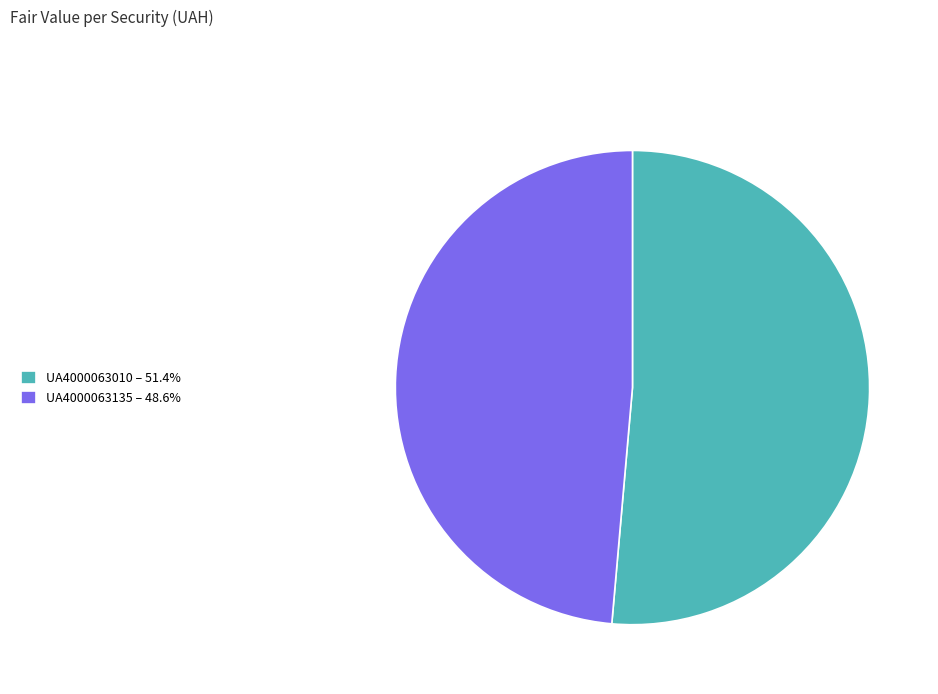

Does UA4000063010 represent more than half of the total?

Yes